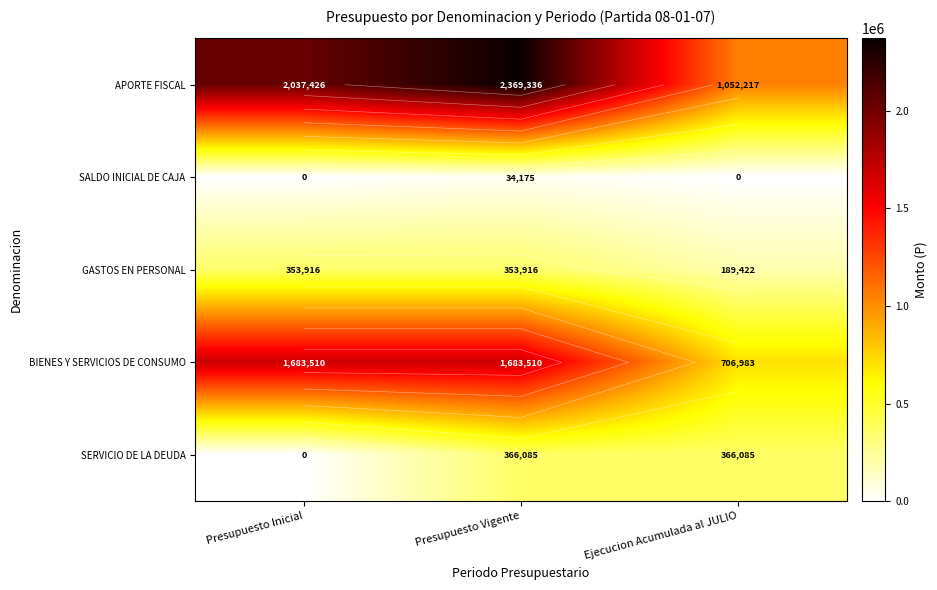

At which label is SERVICIO DE LA DEUDA closest to 183042?

Presupuesto Inicial